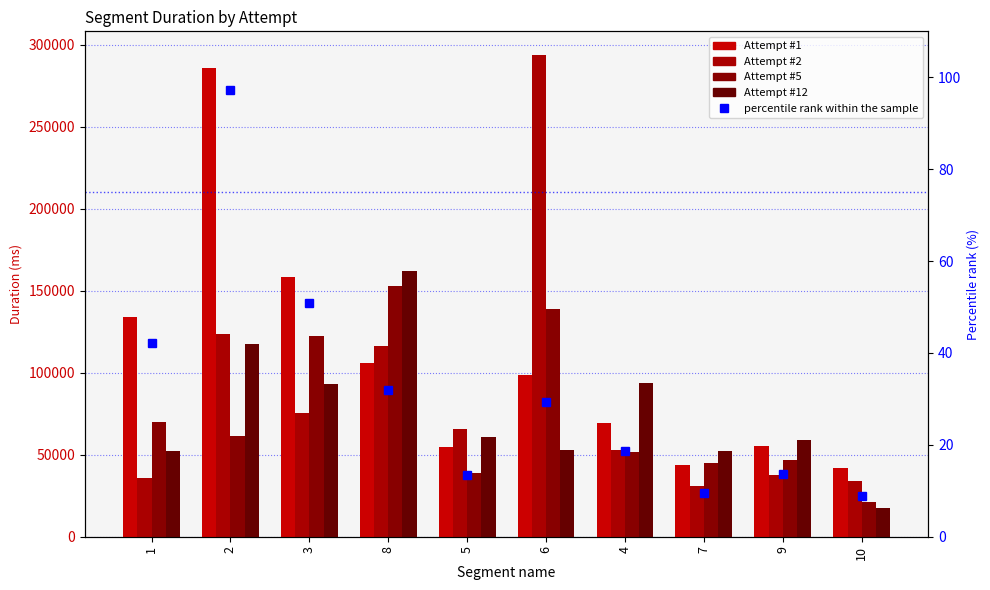

Reading left to right, extract all data points from this chart.

Attempt #1: 1=133965.0	2=285760.0	3=158077.0	8=105580.0	5=54487.0	6=98499.0	4=69039.0	7=43535.0	9=55260.0	10=42127.0
Attempt #2: 1=35931.0	2=123660.0	3=75234.0	8=116531.0	5=65950.0	6=293365.0	4=52796.0	7=30936.0	9=37644.0	10=33832.0
Attempt #5: 1=69630.0	2=61141.0	3=122298.0	8=152570.0	5=38636.0	6=138686.0	4=51867.0	7=44722.0	9=47043.0	10=21271.0
Attempt #12: 1=52532.0	2=117360.0	3=92942.0	8=162086.0	5=60904.0	6=52917.0	4=93544.0	7=52223.0	9=58879.0	10=17443.0
percentile rank within the sample: 1=42.2	2=97.2	3=51.0	8=31.9	5=13.4	6=29.4	4=18.7	7=9.5	9=13.7	10=8.9